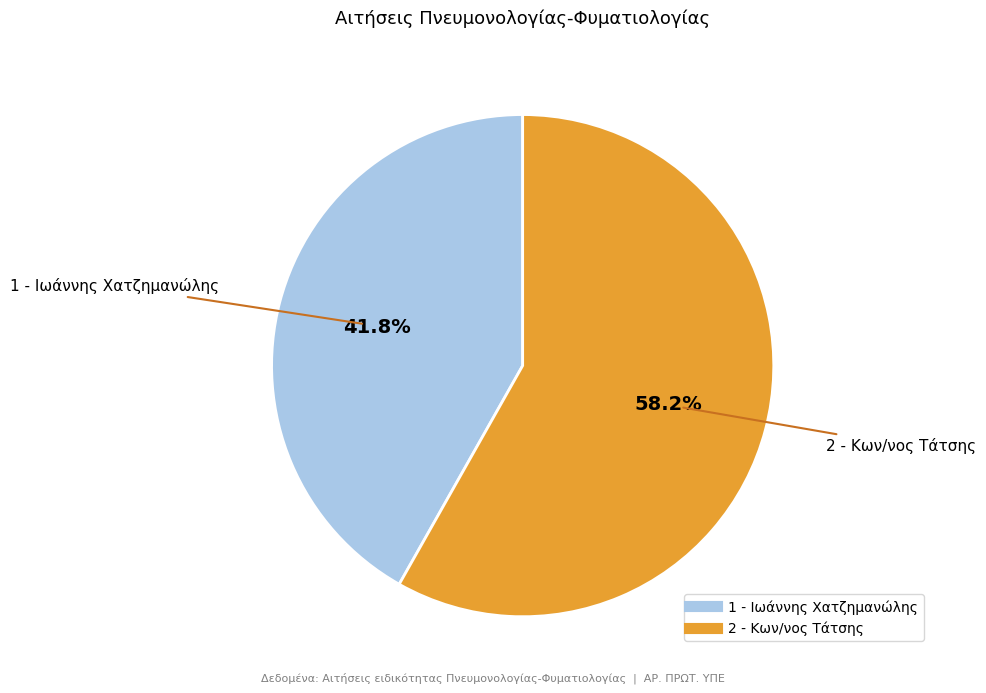

Which category has the biggest portion of the pie?

2 - Κων/νος Τάτσης